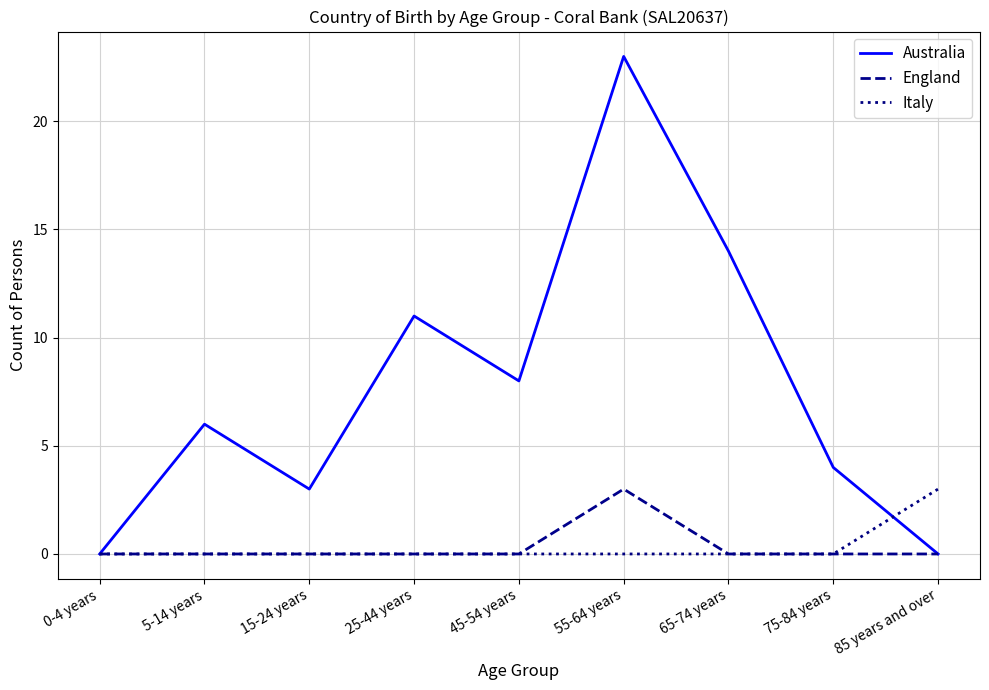

The value of Italy at 65-74 years is -1. True or false?

False